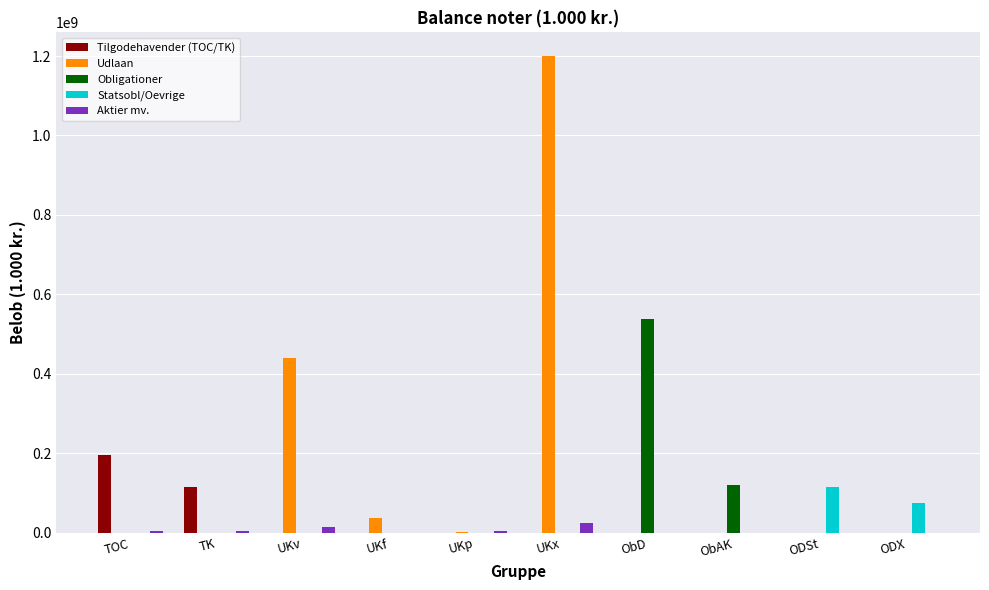

What is the sum of all Aktier mv. values?

50745059